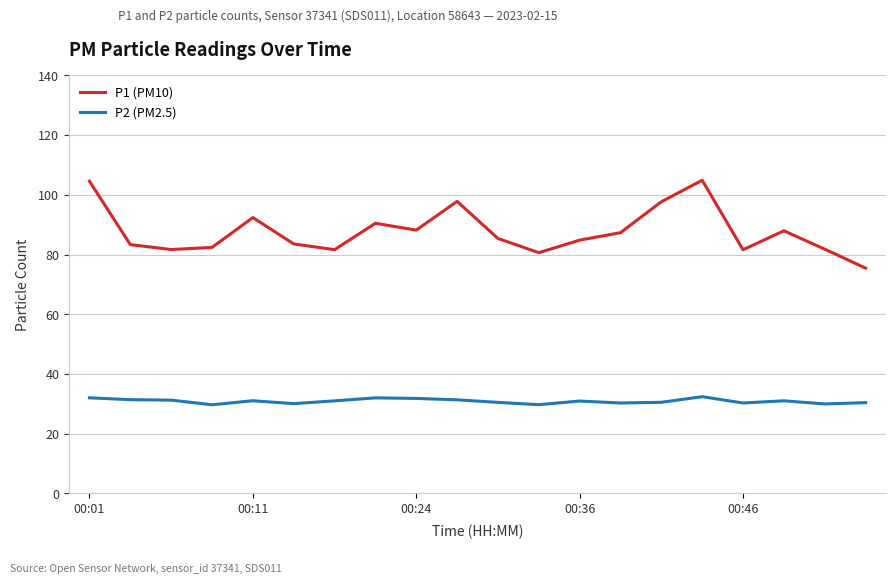

Rank the series by their maximum value, from highest to lowest.

P1 (PM10), P2 (PM2.5)